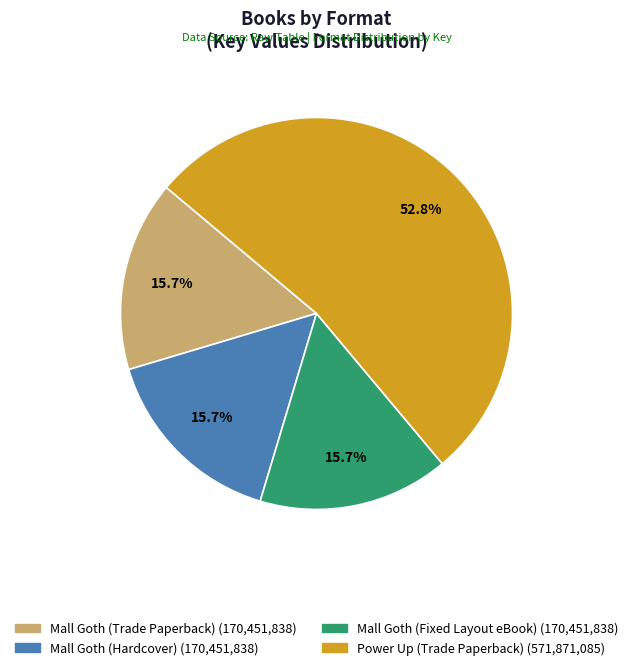

How much of the chart is everything except Mall Goth (Fixed Layout eBook)?

84.3%